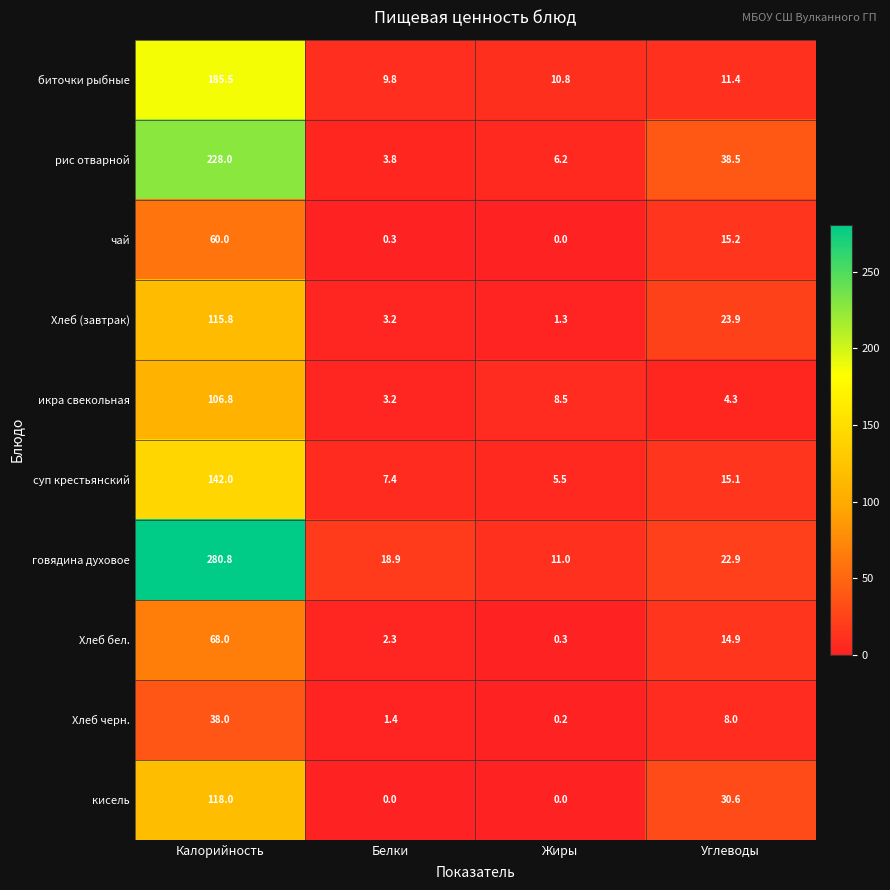

How many data points in рис отварной are less than 38?

2